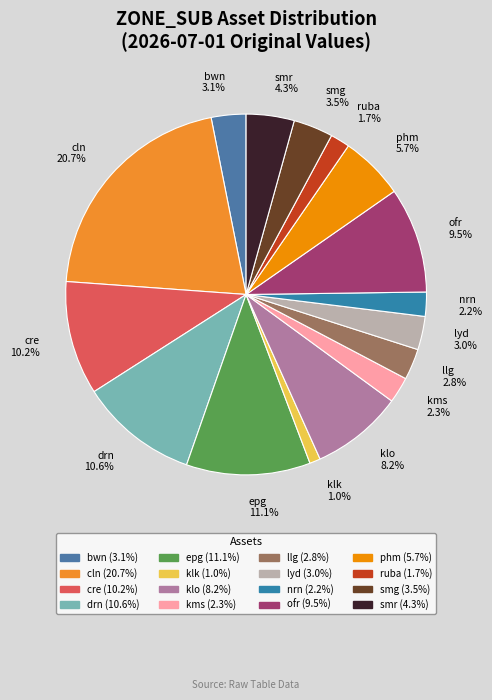

Is there a majority slice in this chart?

No